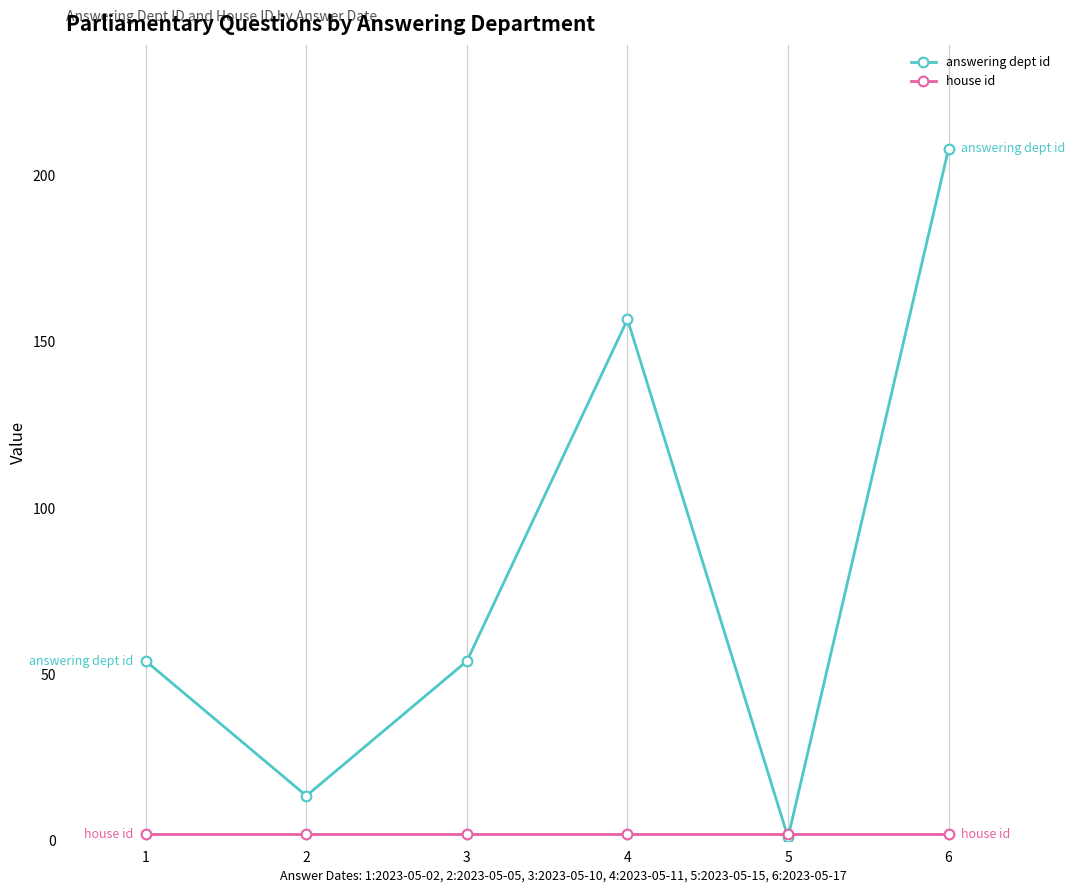

At which category is the sum across all series the highest?

6